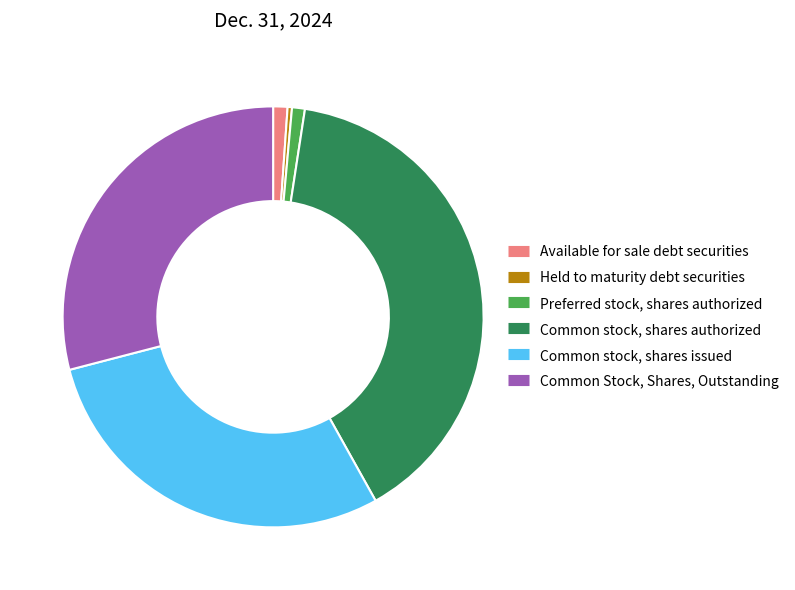

Which category has the biggest portion of the pie?

Common stock, shares authorized